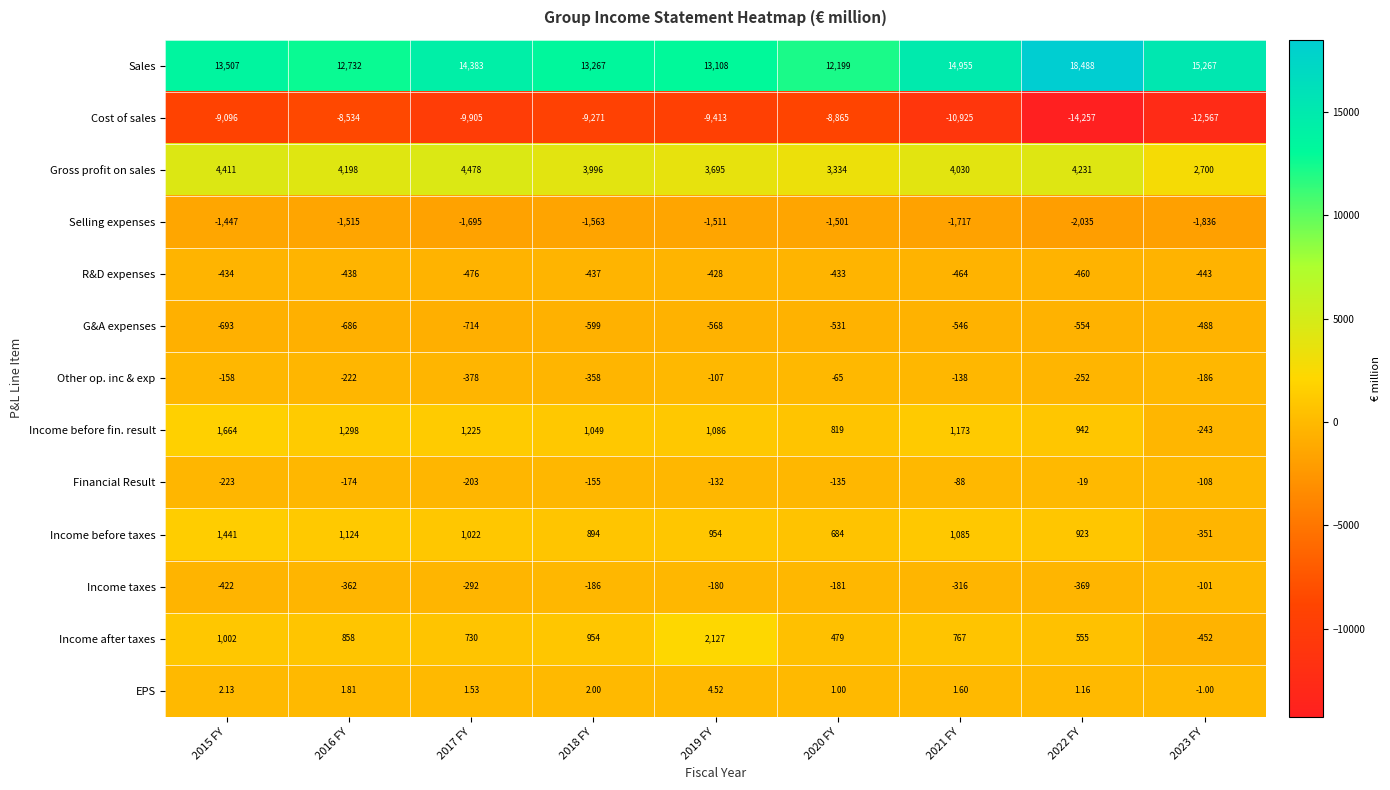

At 2020 FY, list the series in order from largest to smallest.

Sales, Gross profit on sales, Income before fin. result, Income before taxes, Income after taxes, EPS, Other op. inc & exp, Financial Result, Income taxes, R&D expenses, G&A expenses, Selling expenses, Cost of sales